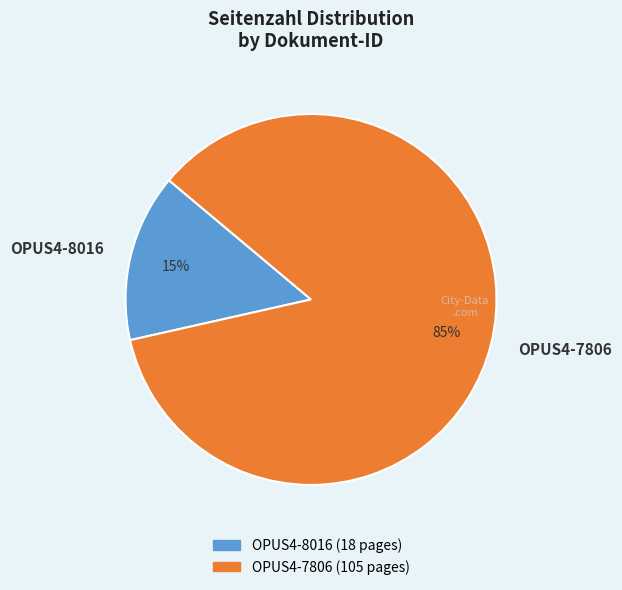

Which has a higher value, OPUS4-7806 or OPUS4-8016?

OPUS4-7806